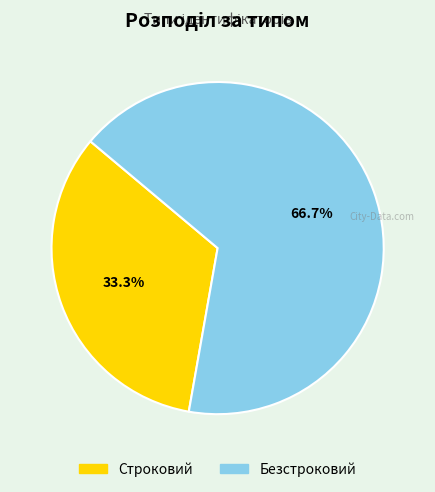

To the nearest percent, what is the difference between the Строковий and Безстроковий slice percentages?

33%